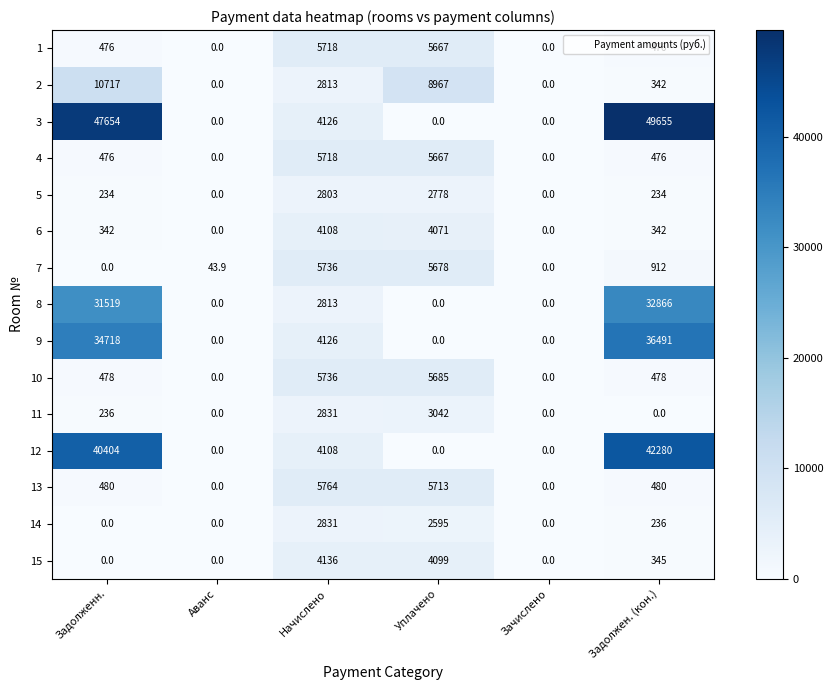

What is the difference between the highest and lowest values at Задолжен. (кон.)?

49655.0